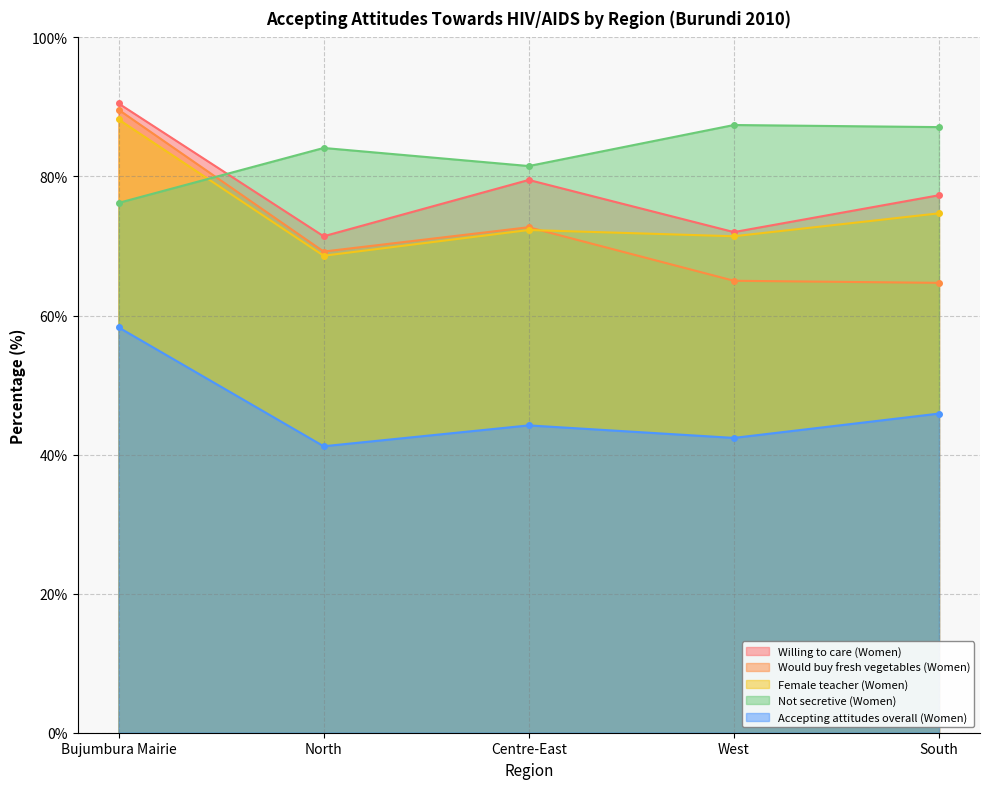

Rank the categories by Female teacher (Women) value from highest to lowest.

Bujumbura Mairie, South, Centre-East, West, North